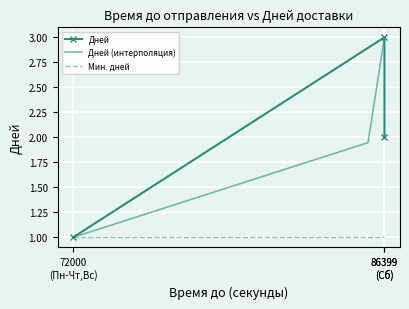

Which category has the lowest value across all series?

72000 (Пн-Чт,Вс)